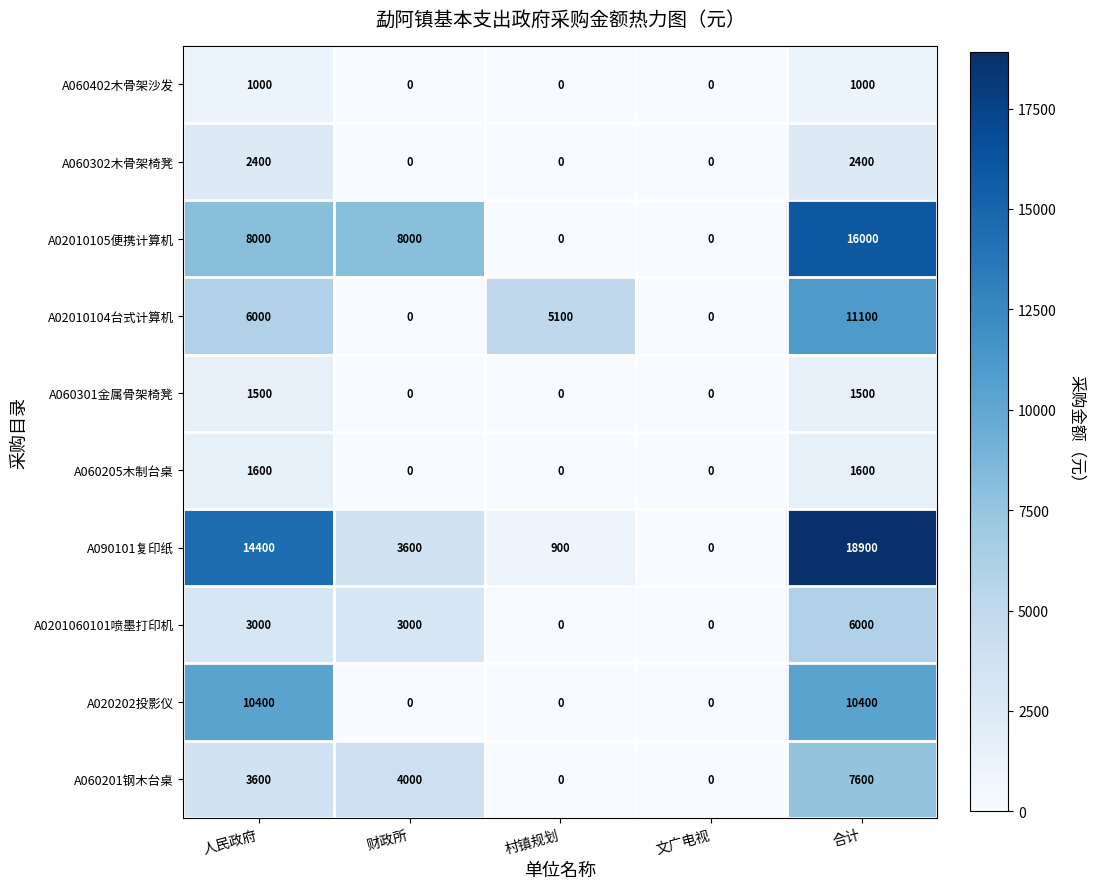

At which category is the sum across all series the highest?

合计